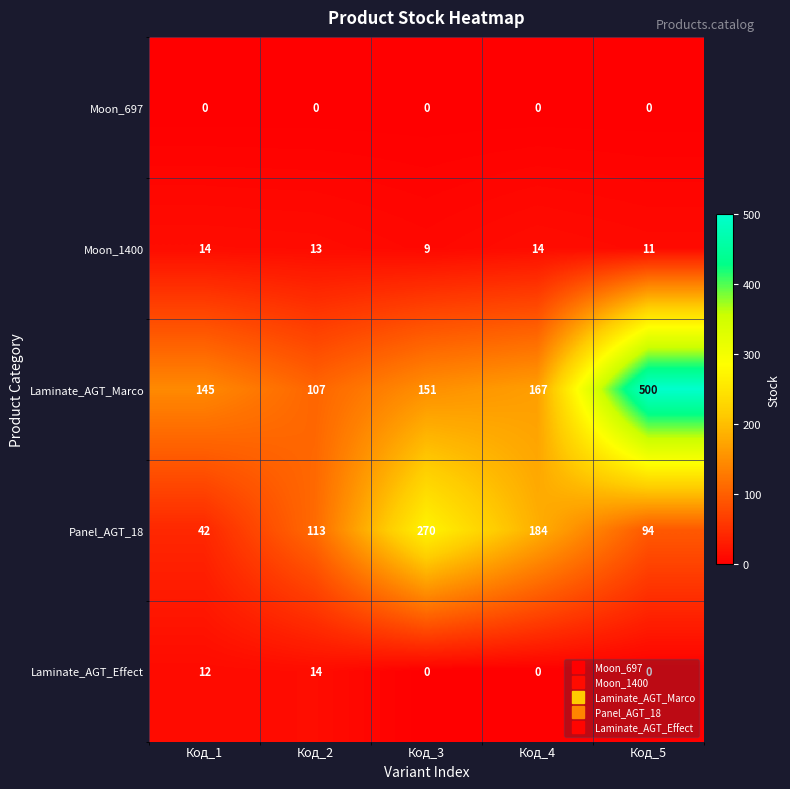

True or false: Laminate_AGT_Effect has a value of 0 at Код_3.

True